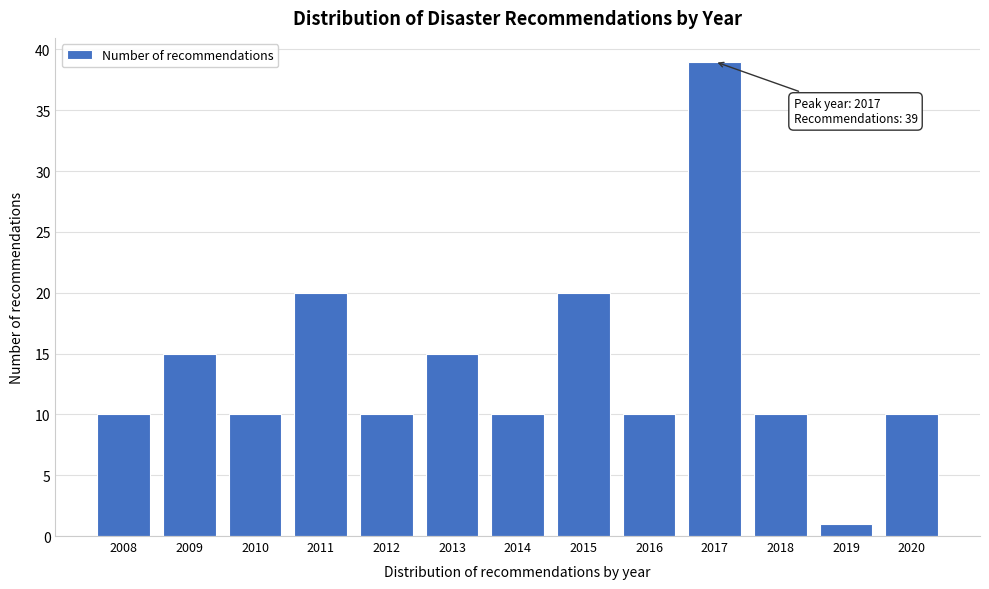

Reading right to left, transcribe all the data shown in this chart.

10	1	10	39	10	20	10	15	10	20	10	15	10